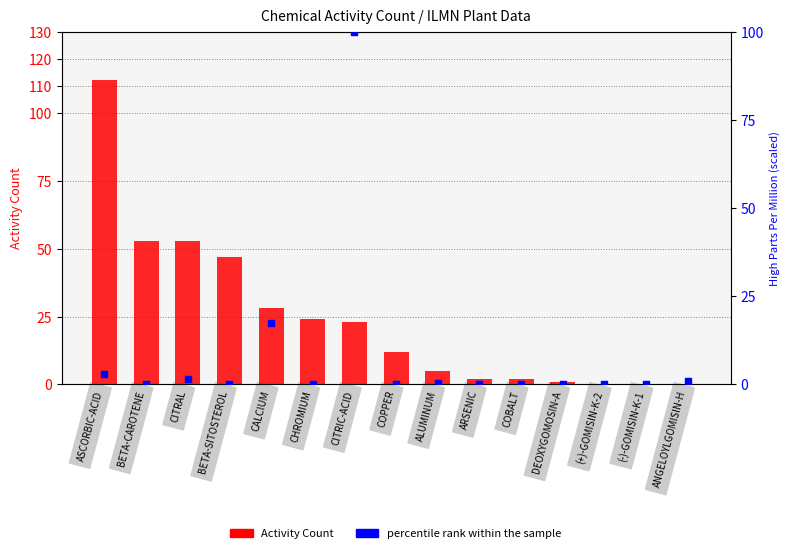

What are all the series names shown in the legend?

Activity Count, percentile rank within the sample